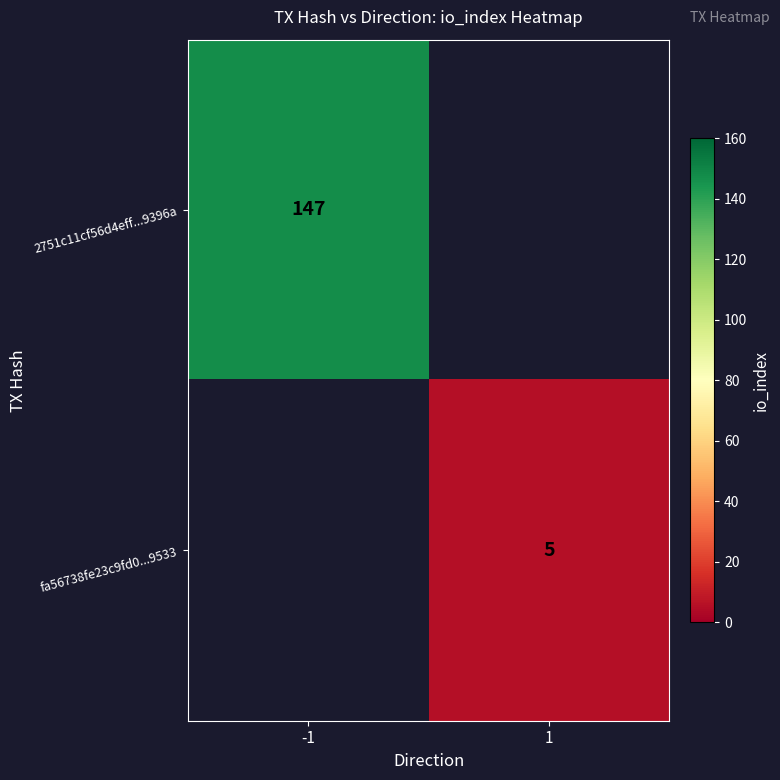

The 2751c11cf56d4eff...9396a series shows 48 at -1. True or false?

False